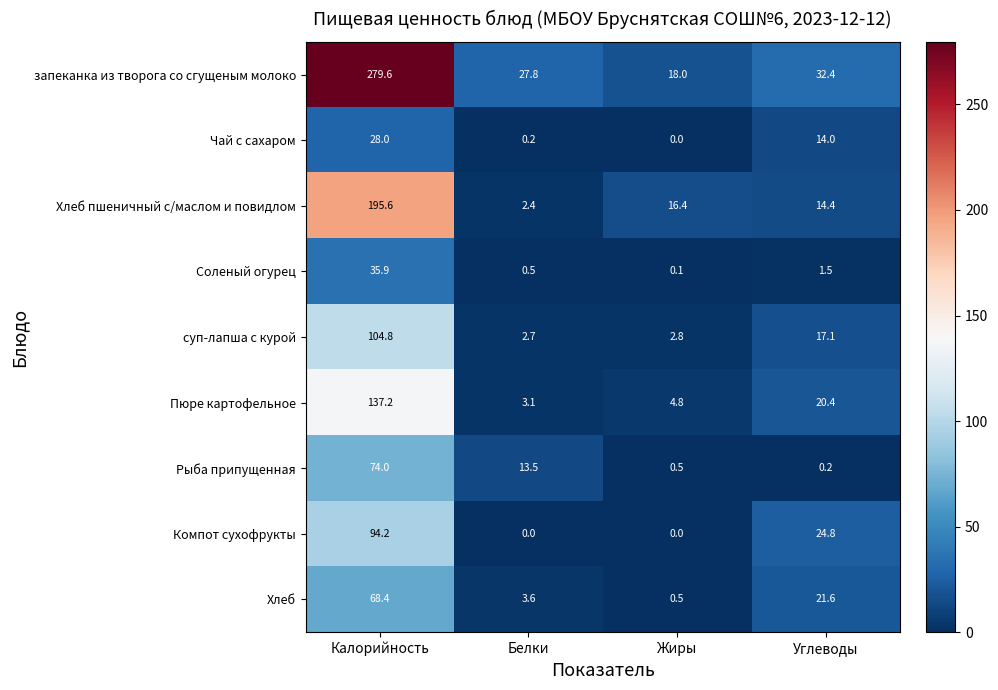

Which series has the largest total across all categories?

запеканка из творога со сгущеным молоко